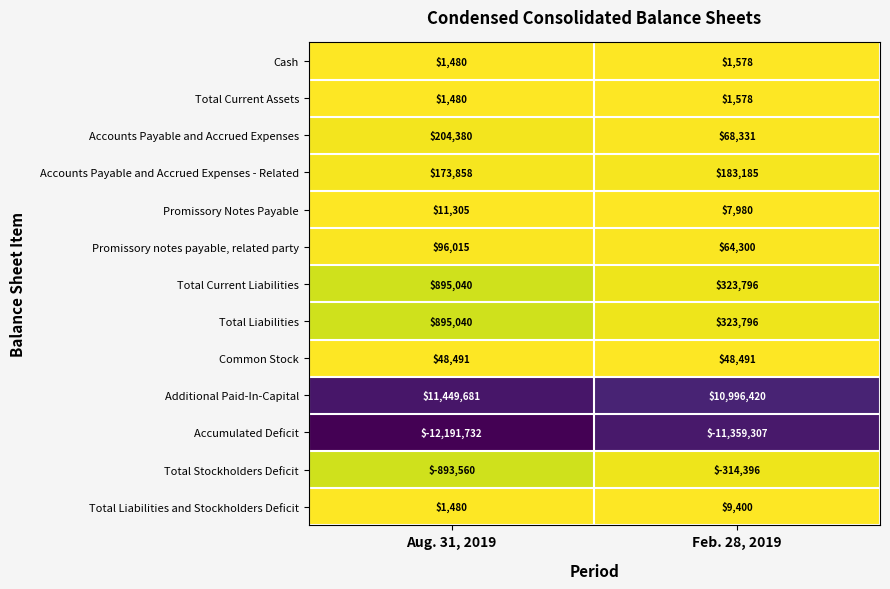

Reading left to right, what are all the values shown in this chart?

Cash: Aug. 31, 2019=1480	Feb. 28, 2019=1578
Total Current Assets: Aug. 31, 2019=1480	Feb. 28, 2019=1578
Accounts Payable and Accrued Expenses: Aug. 31, 2019=204380	Feb. 28, 2019=68331
Accounts Payable and Accrued Expenses - Related: Aug. 31, 2019=173858	Feb. 28, 2019=183185
Promissory Notes Payable: Aug. 31, 2019=11305	Feb. 28, 2019=7980
Promissory notes payable, related party: Aug. 31, 2019=96015	Feb. 28, 2019=64300
Total Current Liabilities: Aug. 31, 2019=895040	Feb. 28, 2019=323796
Total Liabilities: Aug. 31, 2019=895040	Feb. 28, 2019=323796
Common Stock: Aug. 31, 2019=48491	Feb. 28, 2019=48491
Additional Paid-In-Capital: Aug. 31, 2019=11449681	Feb. 28, 2019=10996420
Accumulated Deficit: Aug. 31, 2019=-12191732	Feb. 28, 2019=-11359307
Total Stockholders Deficit: Aug. 31, 2019=-893560	Feb. 28, 2019=-314396
Total Liabilities and Stockholders Deficit: Aug. 31, 2019=1480	Feb. 28, 2019=9400